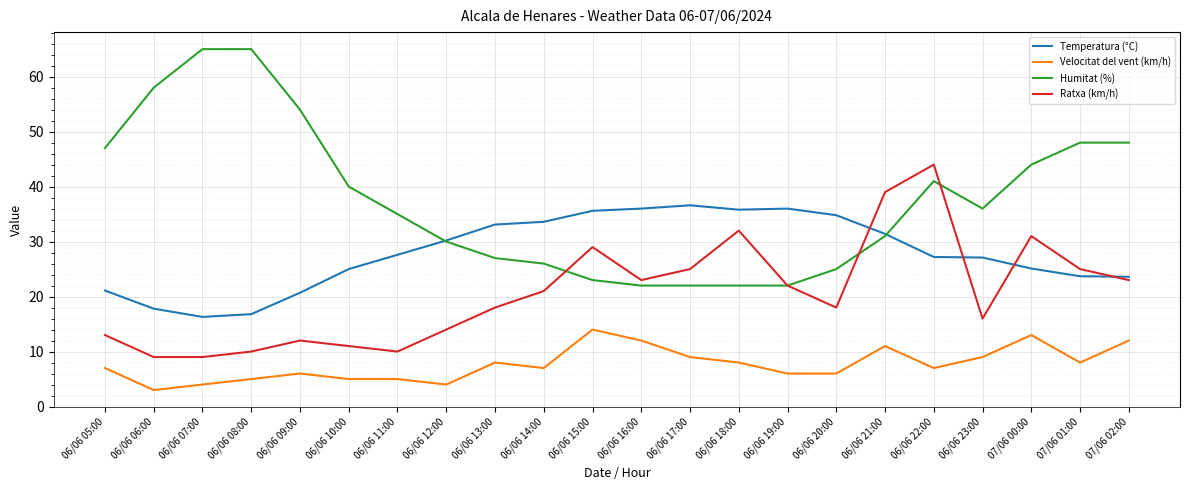

True or false: Humitat (%) and Velocitat del vent (km/h) cross at least once.

False